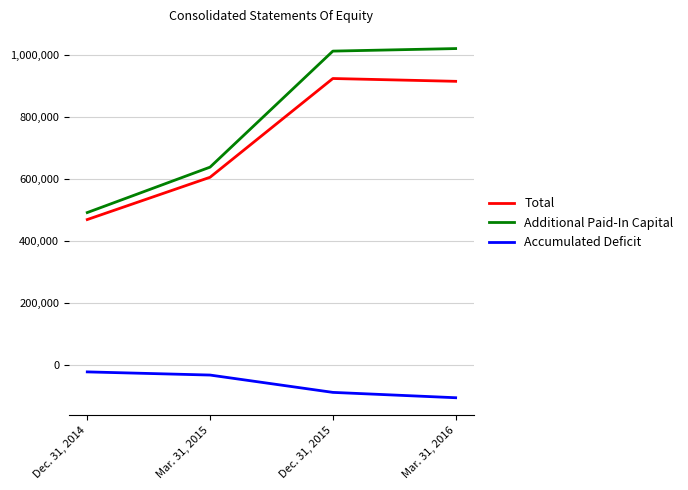

At how many categories does at least one series exceed 700962?

2